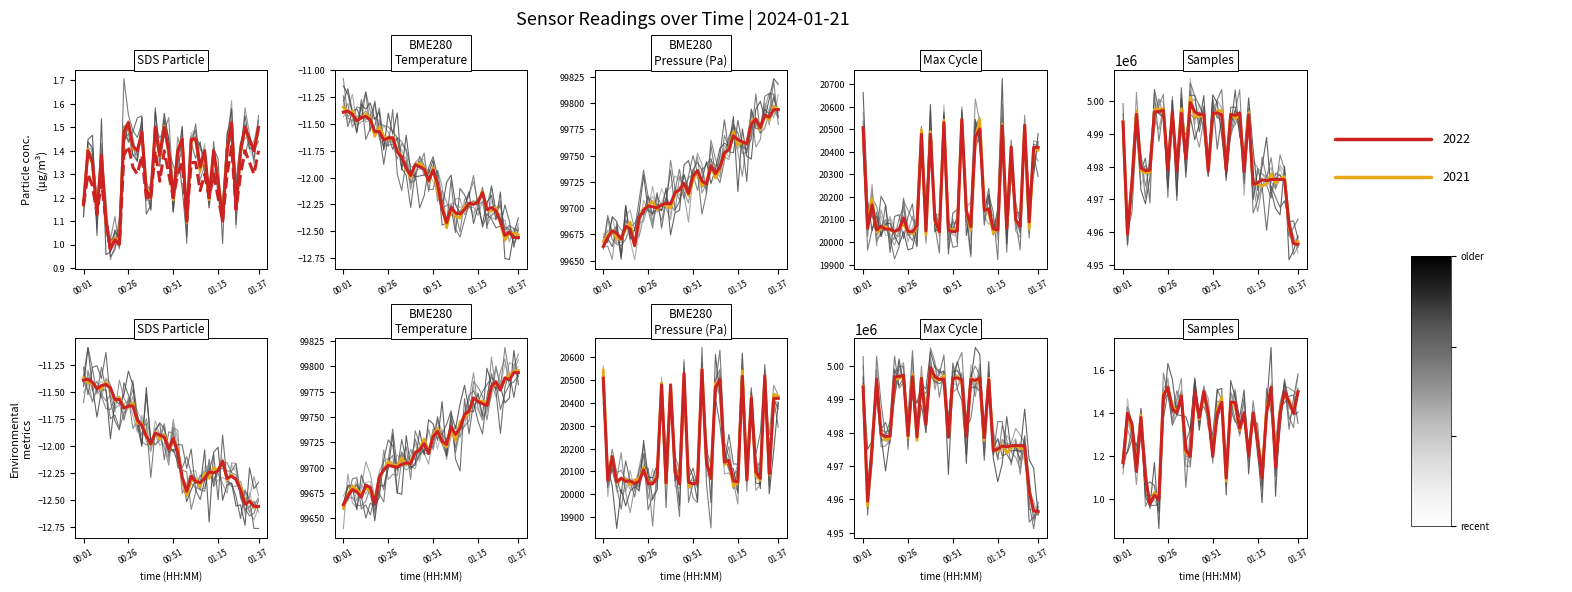

Where is SDS_P2 nearest to the value 1?

8